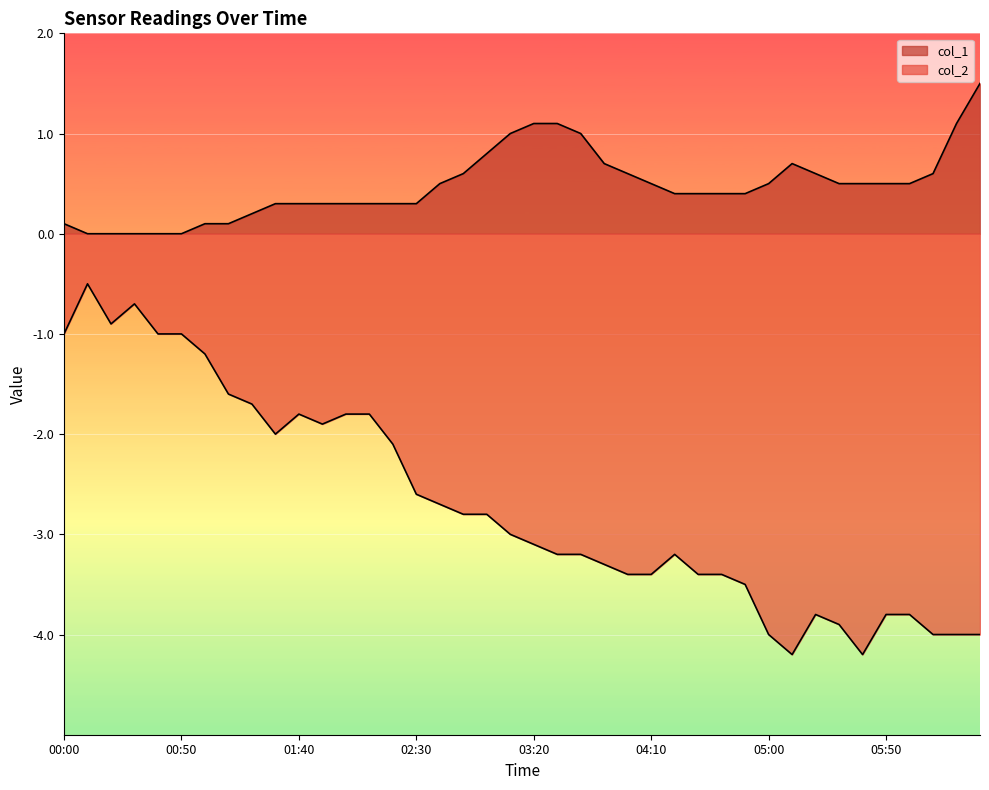

Which series has the largest total across all categories?

col_1